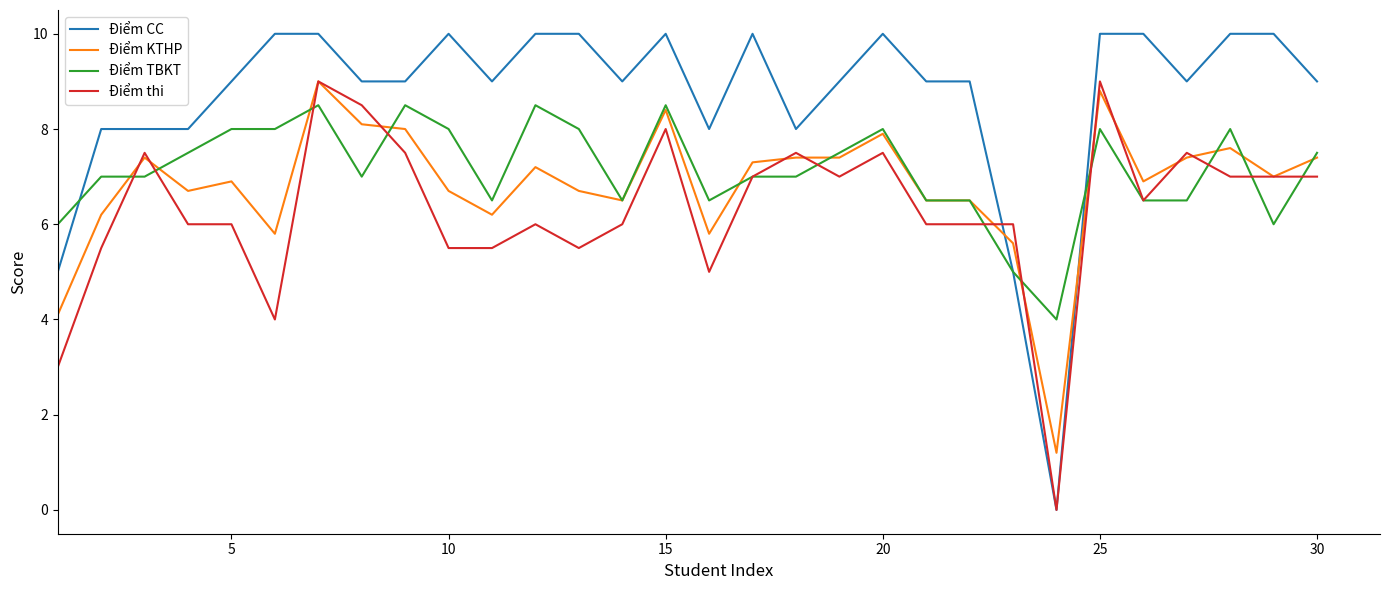

Which series has the largest range (max minus min)?

Điểm CC